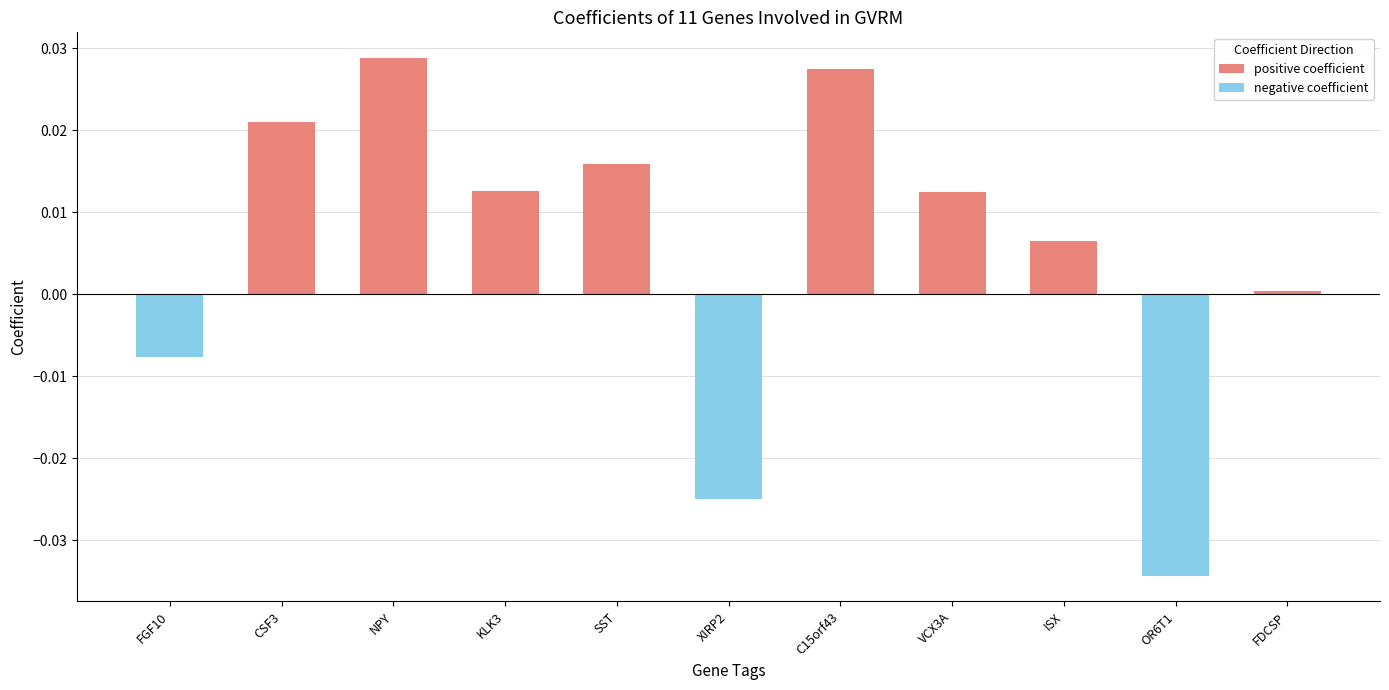

What is the label of the 3rd bar from the left?

NPY